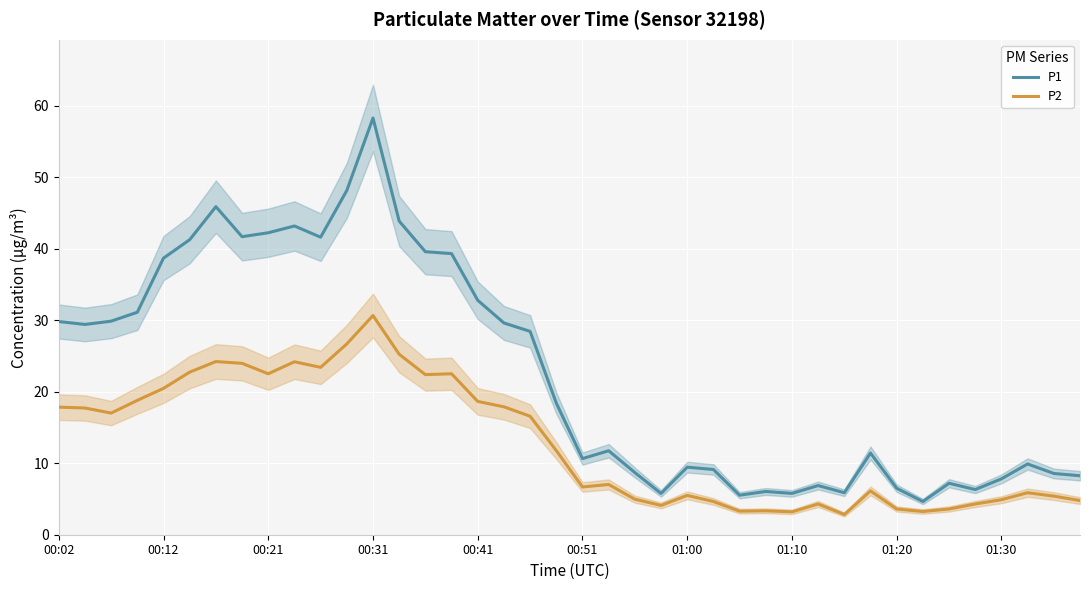

Rank the series by their maximum value, from highest to lowest.

P1, P2